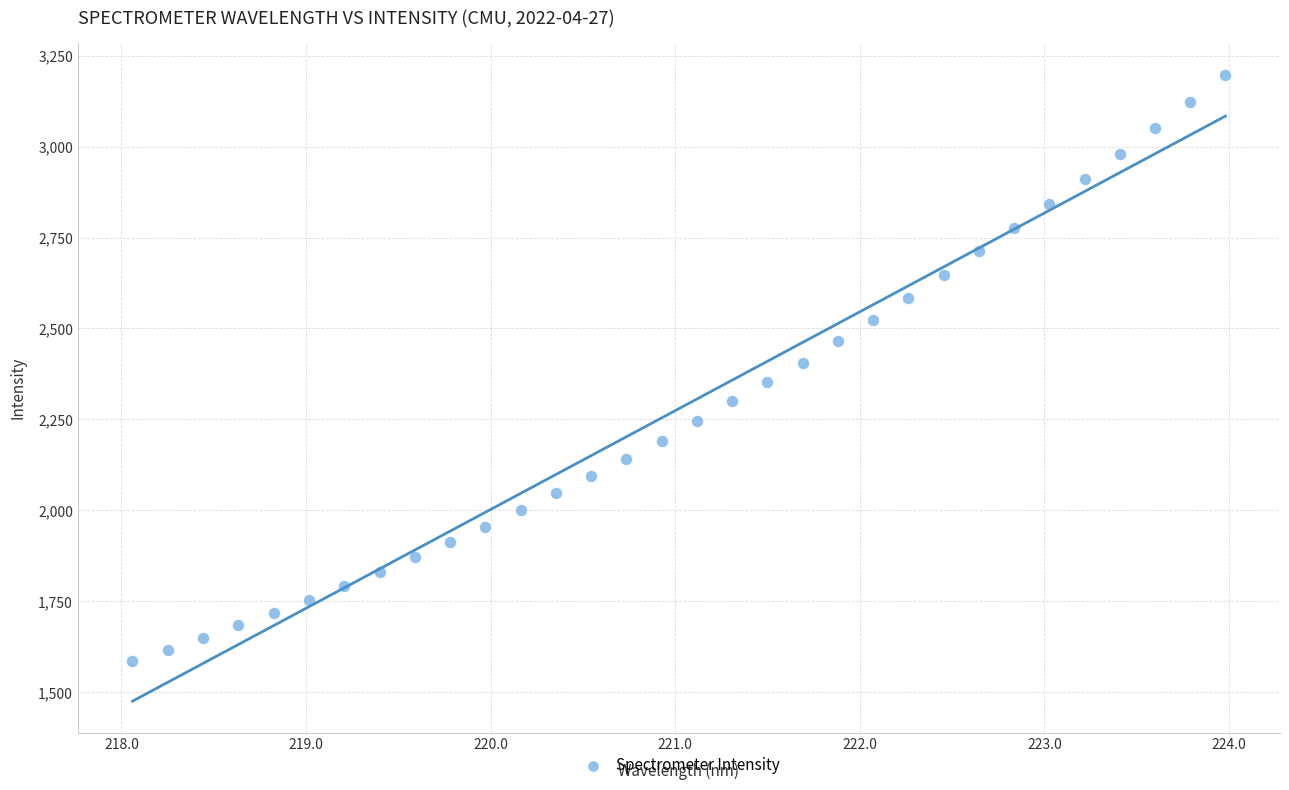

What is the range of X values (max minus min)?

5.9